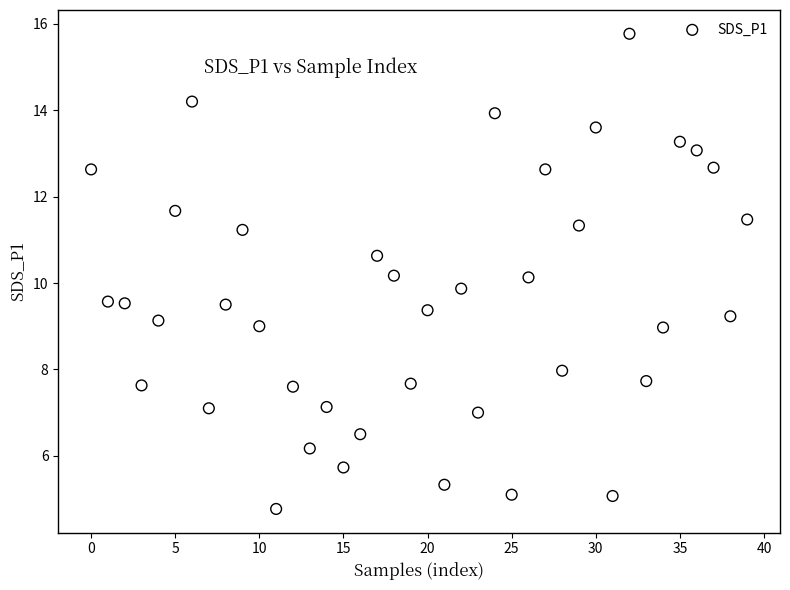

What is the range of Y values (max minus min)?

11.0